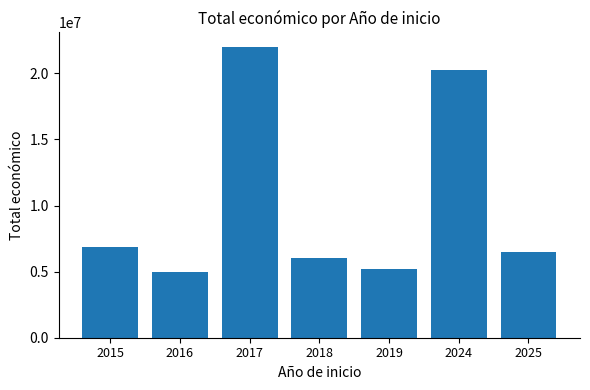

Which category has the lowest value across all series?

2016